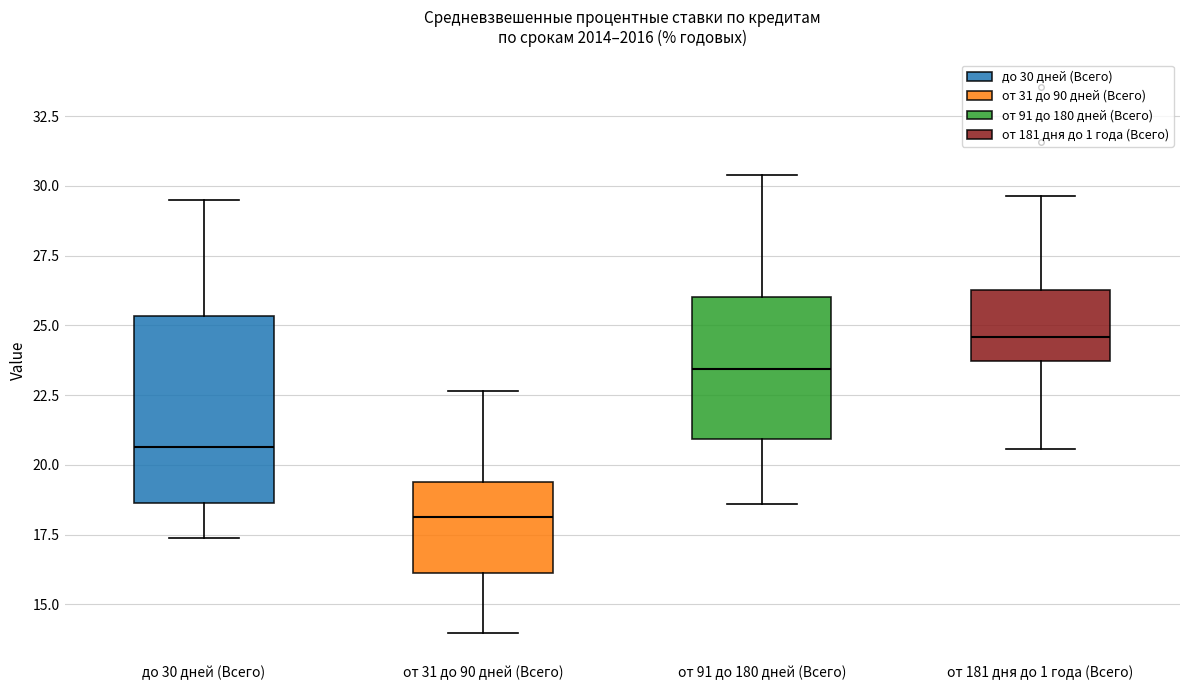

Which box's median line is the highest?

от 181 дня до 1 года (Всего)